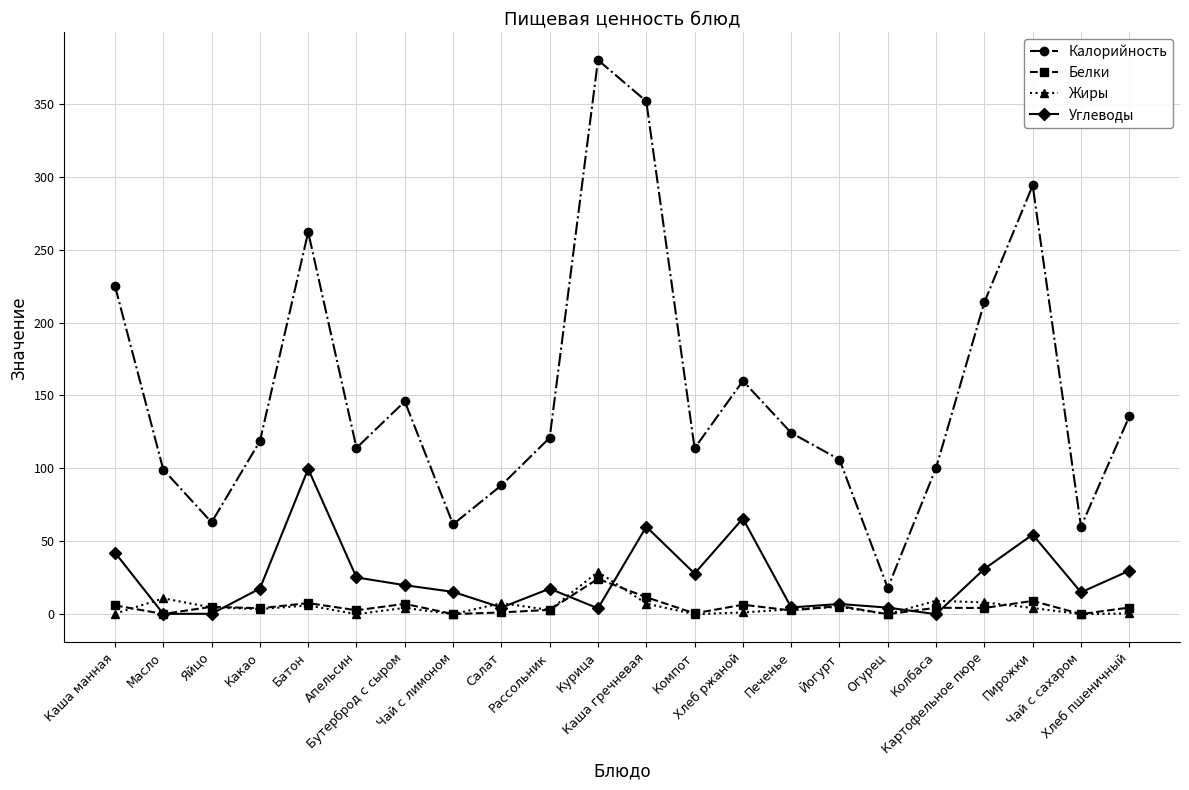

True or false: Белки and Калорийность intersect in this chart.

False